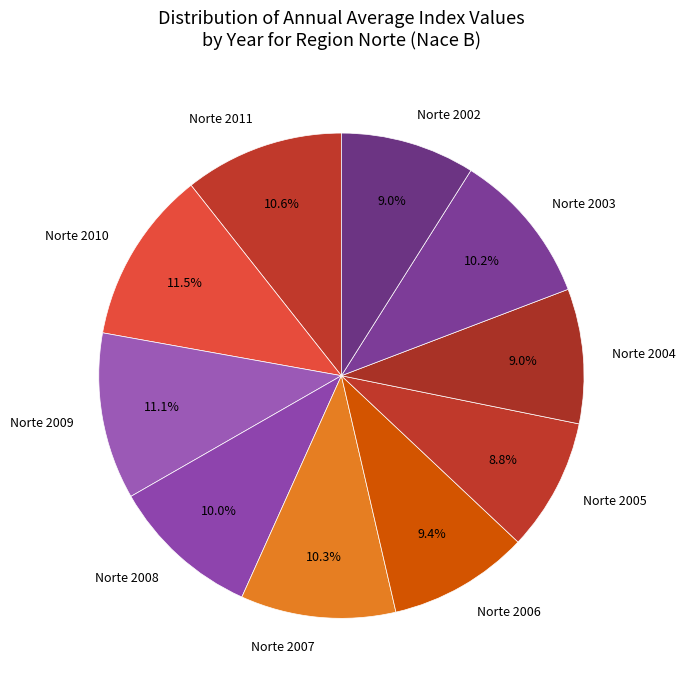

Which has a higher value, Norte 2002 or Norte 2007?

Norte 2007